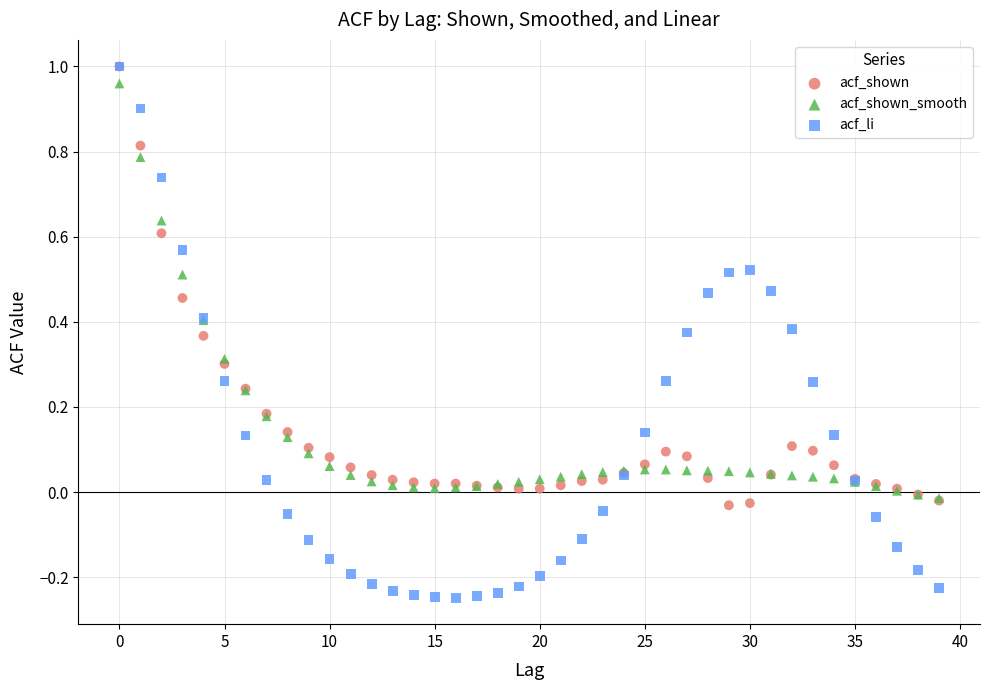

Which series has the widest spread of Y values?

acf_li